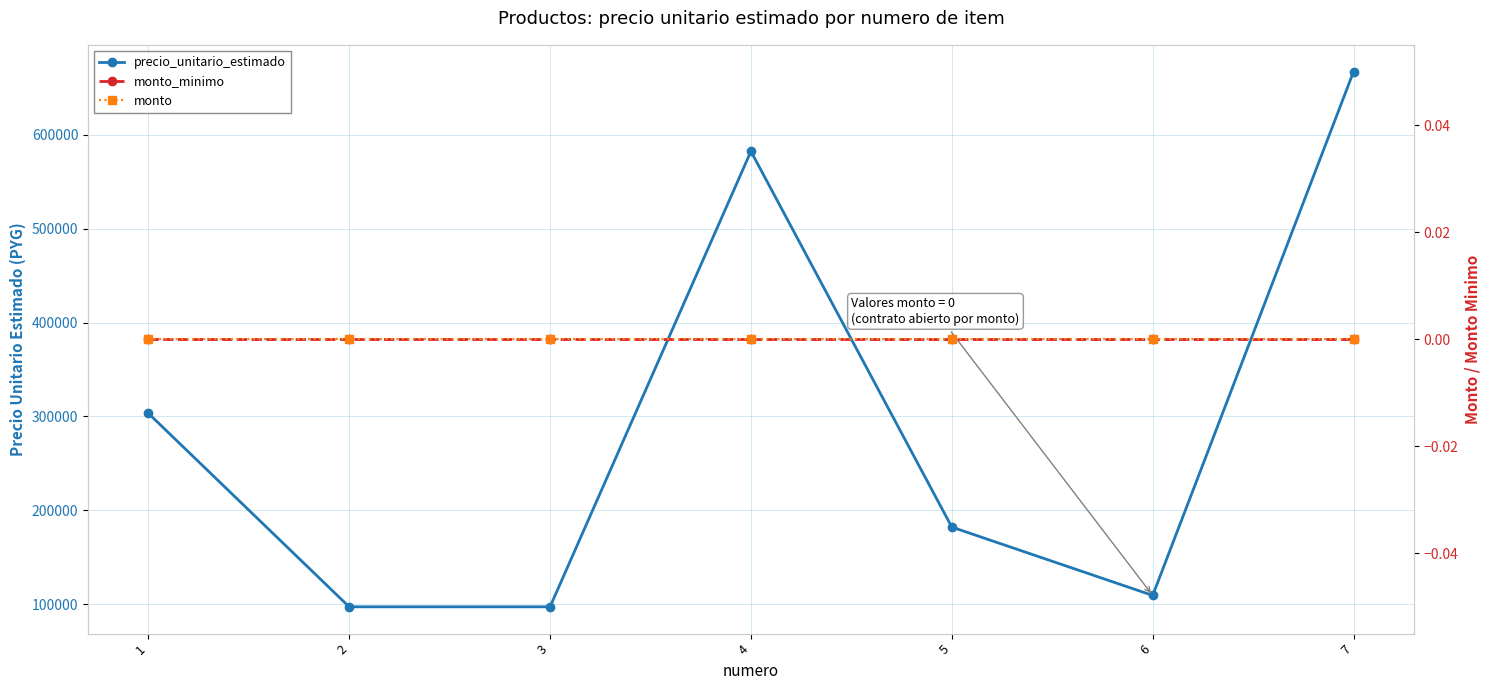

True or false: monto_minimo and precio_unitario_estimado cross at least once.

False